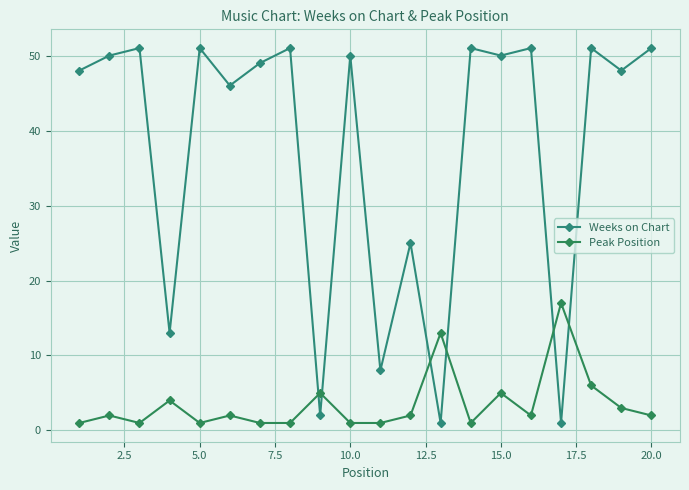

What are all the series names shown in the legend?

Weeks on Chart, Peak Position